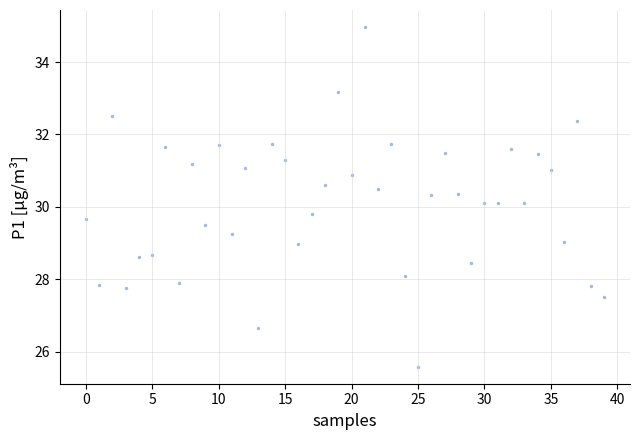

What is the range of Y values (max minus min)?

9.4